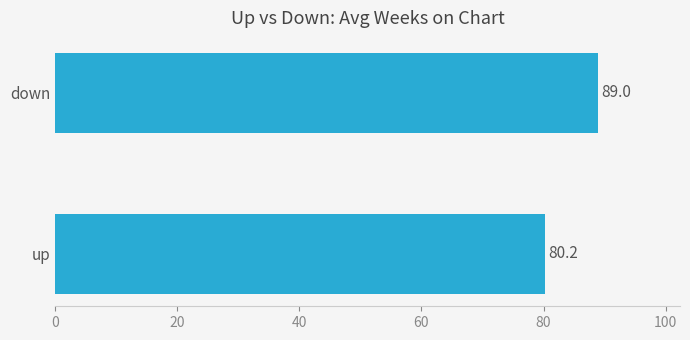

Count the number of categories in the chart.

2